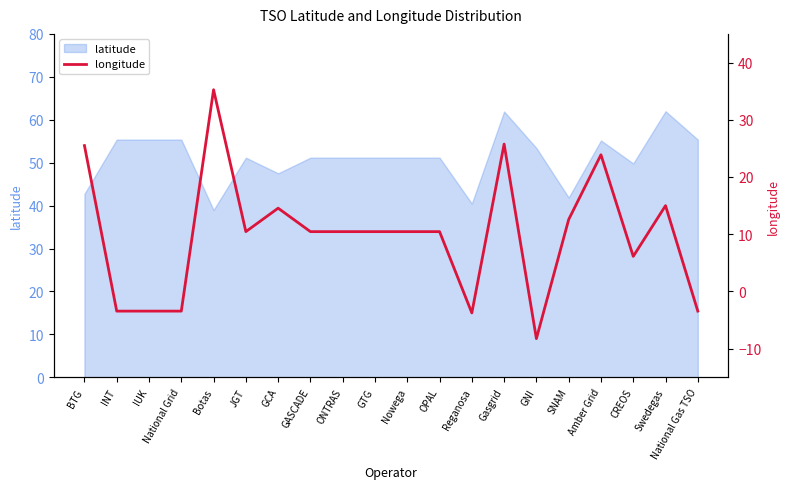

How many values are below zero?

6